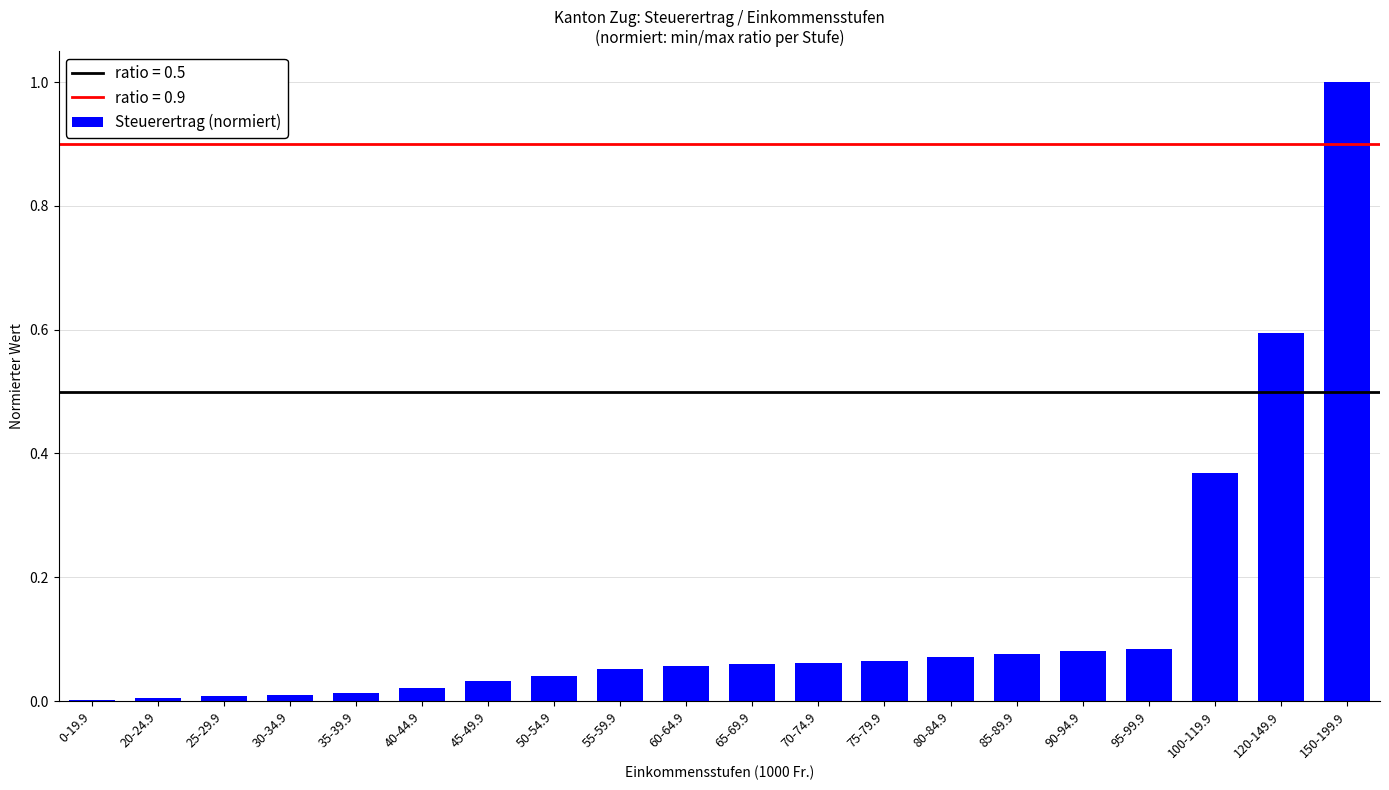

Are the bars horizontal?

No